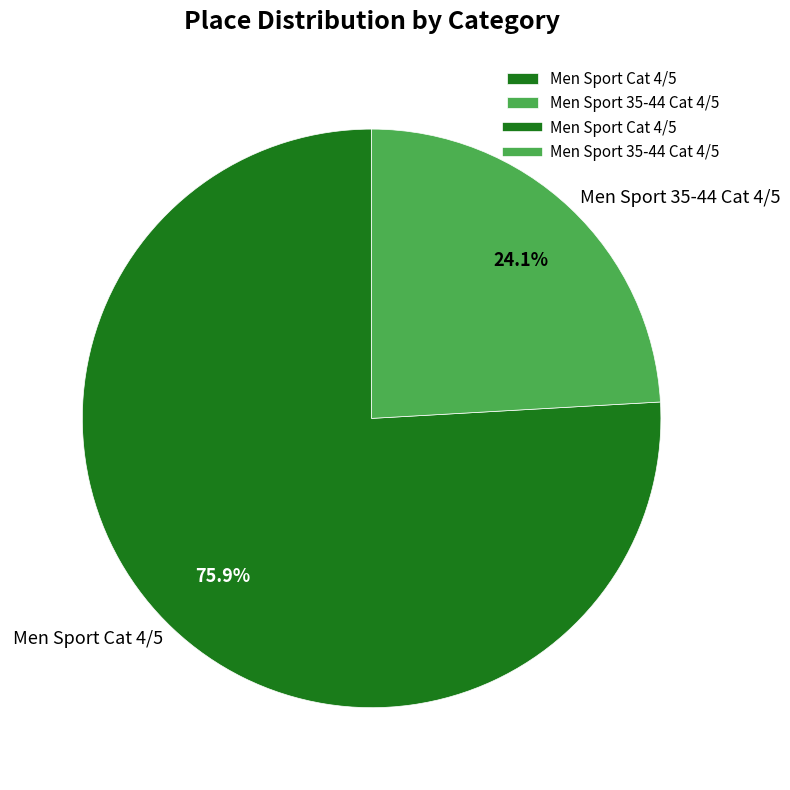

Do Men Sport 35-44 Cat 4/5 and Men Sport Cat 4/5 together represent more than half of the pie?

Yes